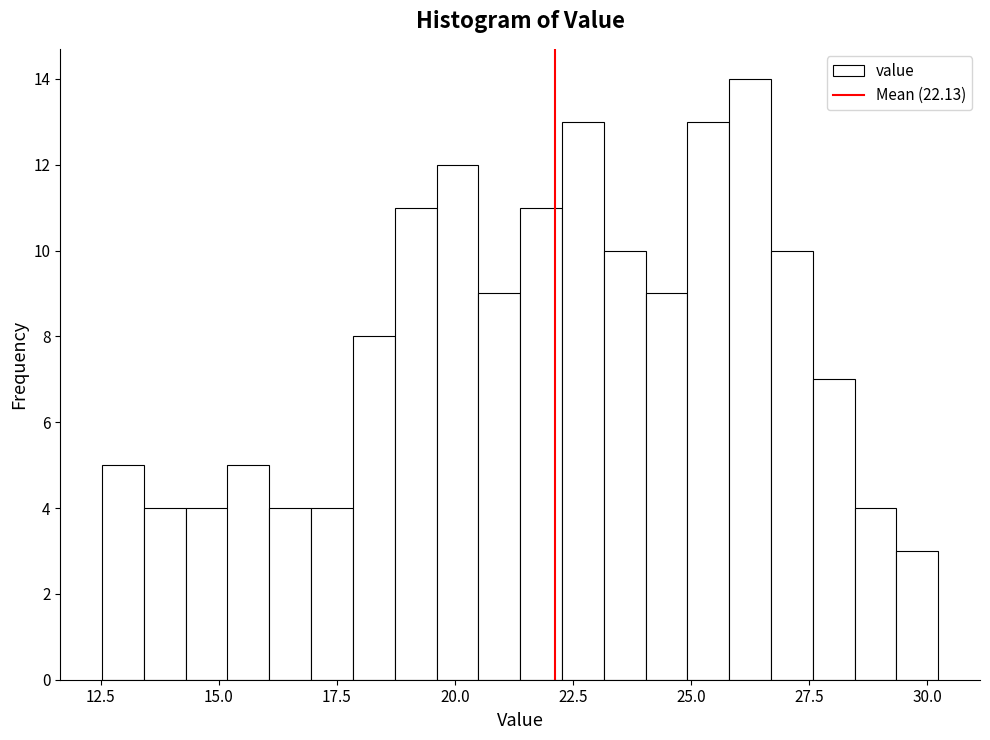

Around what value on the x-axis is the tallest bar? Give the approximate position of its centre, as read against the axis.

26.0